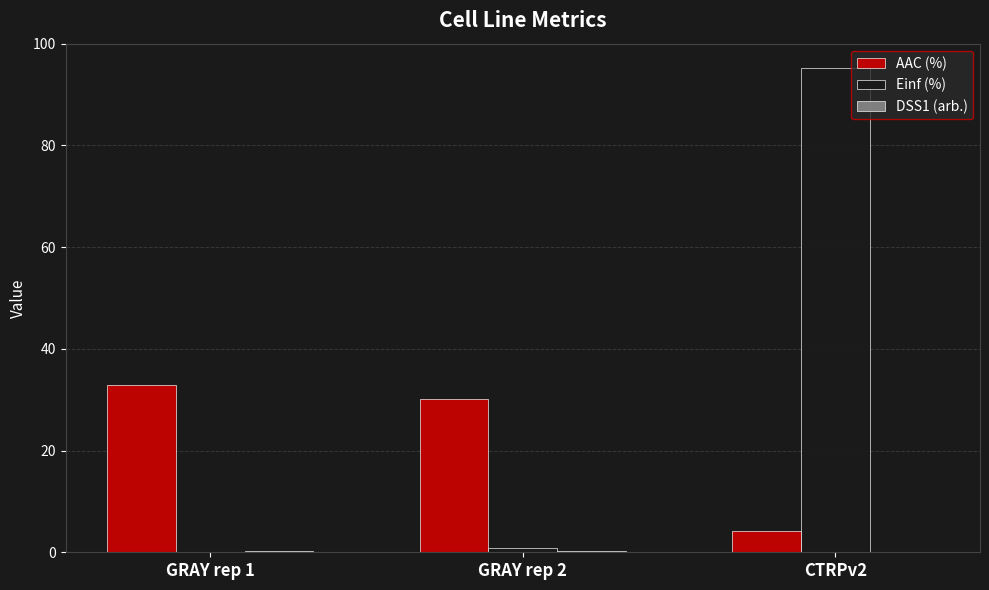

Which series has the largest total across all categories?

Einf (%)